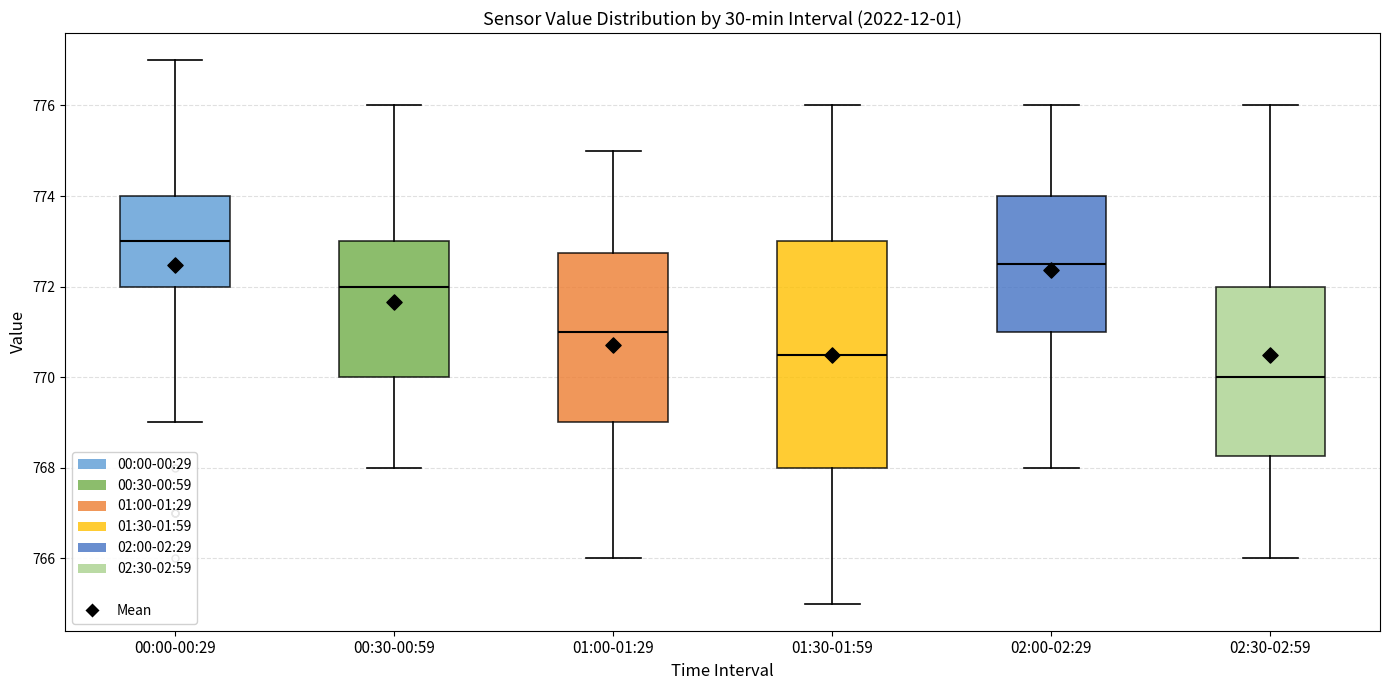

Which box's median line is the highest?

00:00-00:29